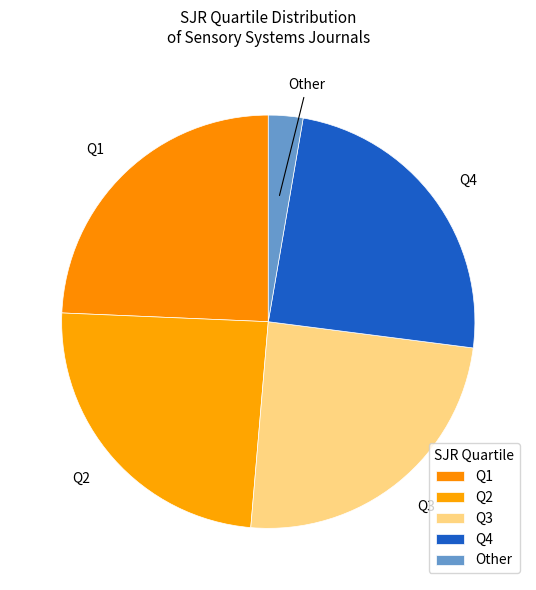

What percentage is the Q1 slice, to the nearest percent?

24%